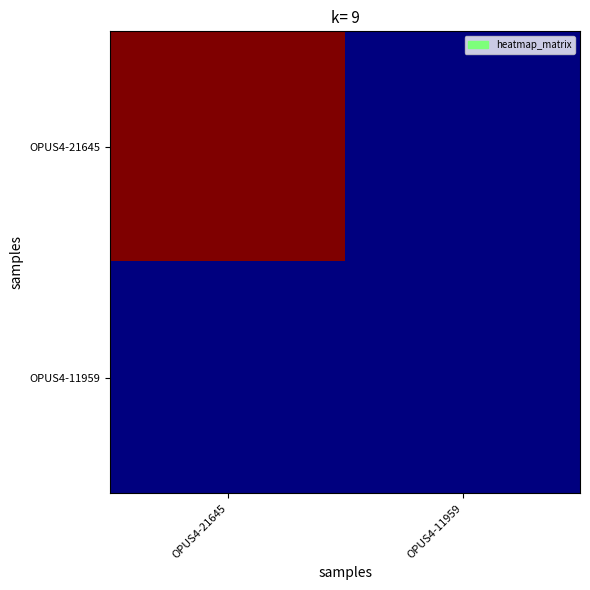

Which series has the largest range (max minus min)?

OPUS4-21645